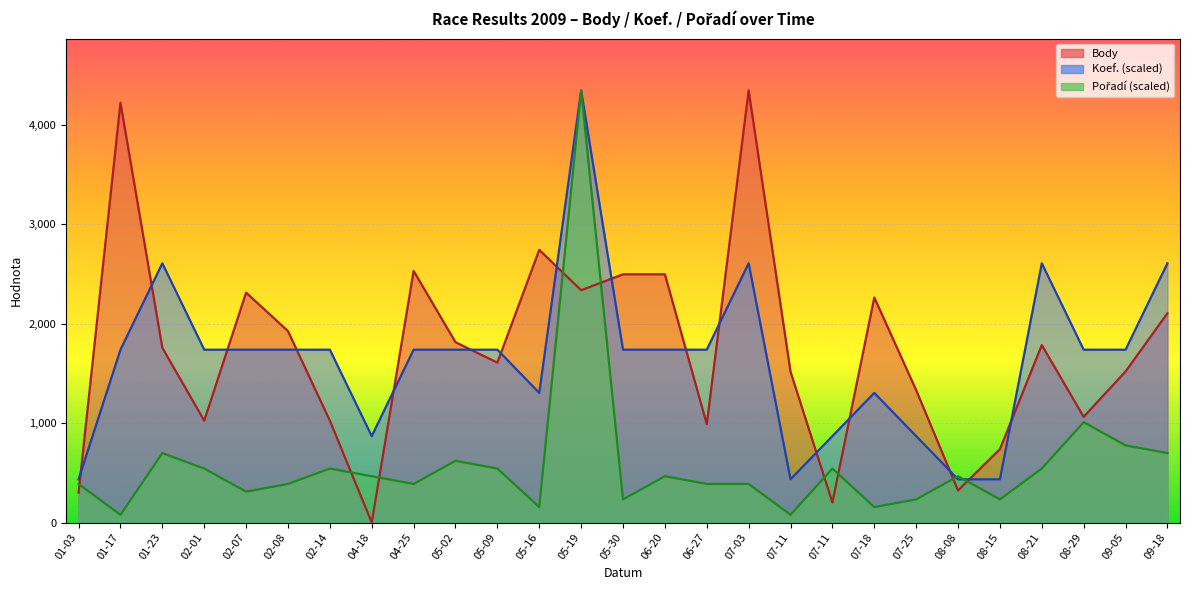

How many values in Body are above zero?

26